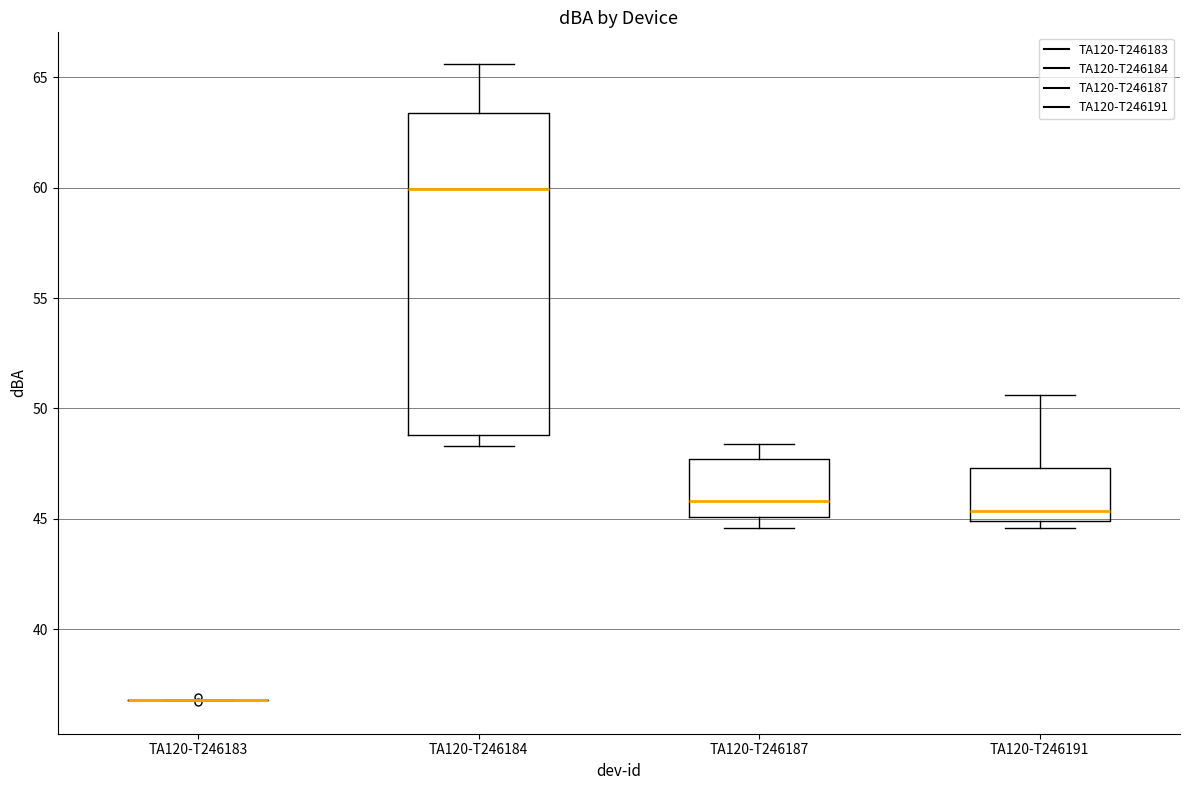

Reading left to right, read every box against the y-axis: the position of its median line, the range the box covers, and the ends of its whiskers. The values are not printed on the chart, so give them approximately, as read against the axis.

TA120-T246183: box collapsed to a line at 37.0, whiskers 37.0 to 37.0
TA120-T246184: median 60.0, box 49.0 to 63.5, whiskers 48.5 to 65.5
TA120-T246187: median 46.0, box 45.0 to 47.5, whiskers 44.5 to 48.5
TA120-T246191: median 45.5, box 45.0 to 47.5, whiskers 44.5 to 50.5